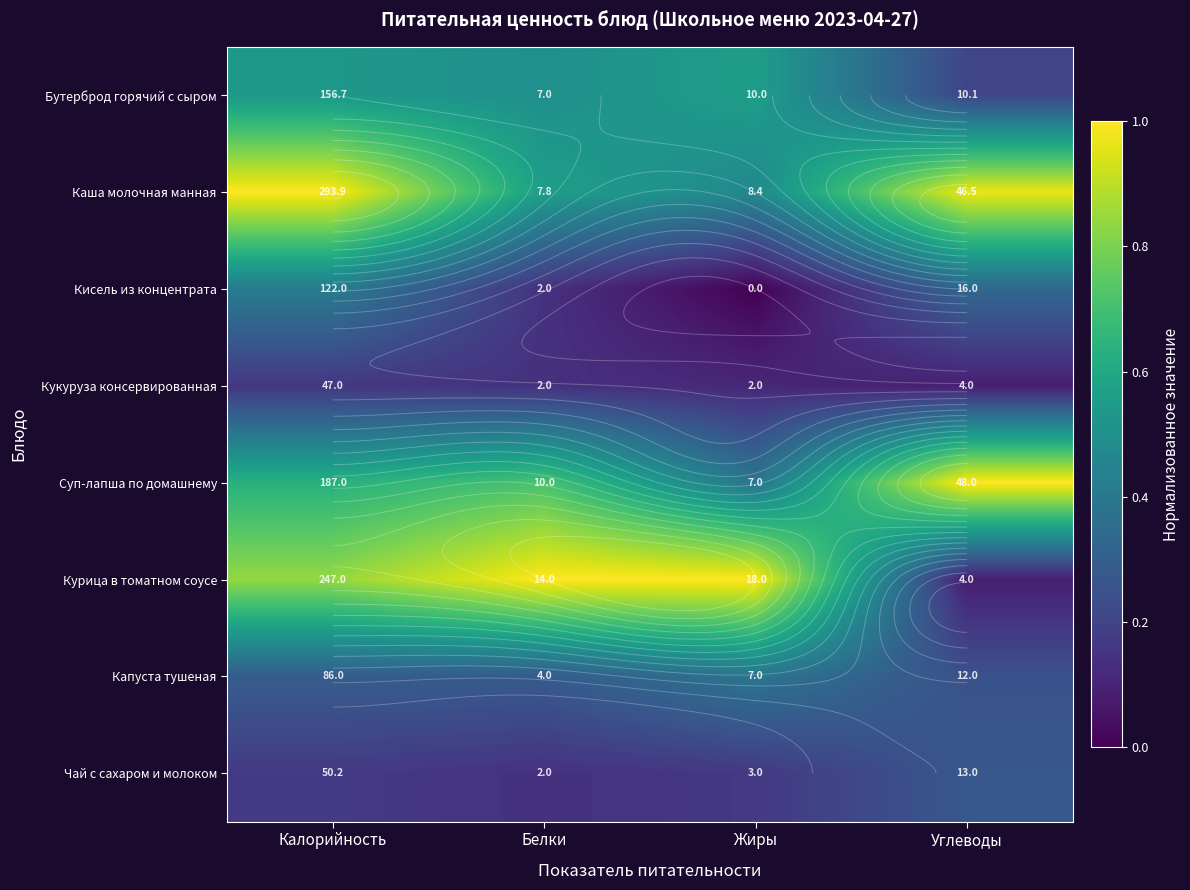

The value of Суп-лапша по домашнему at Жиры is 0.4. True or false?

True